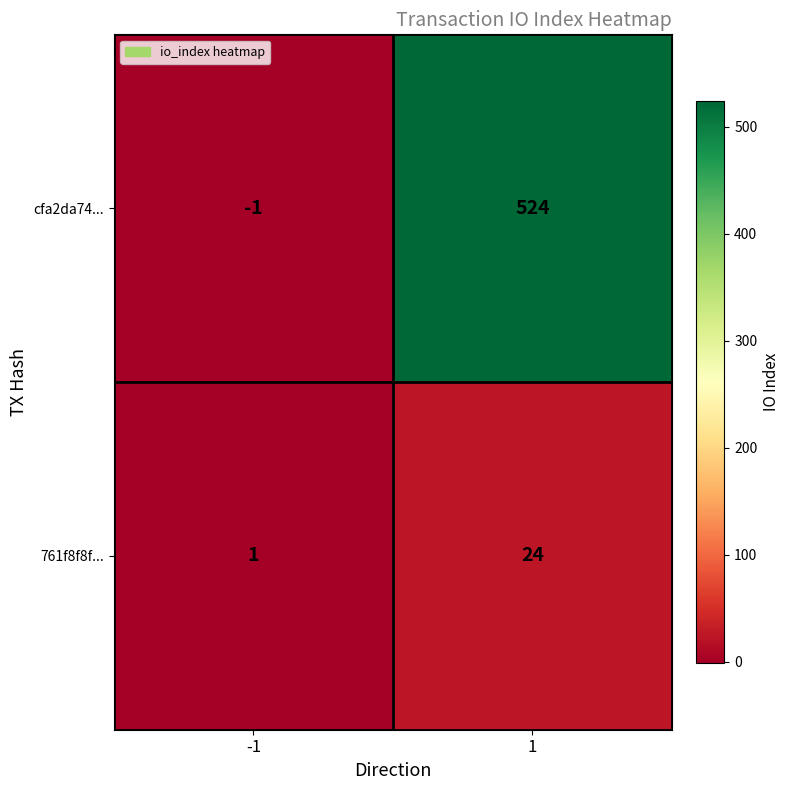

True or false: cfa2da74... has a value of -1 at -1.

True